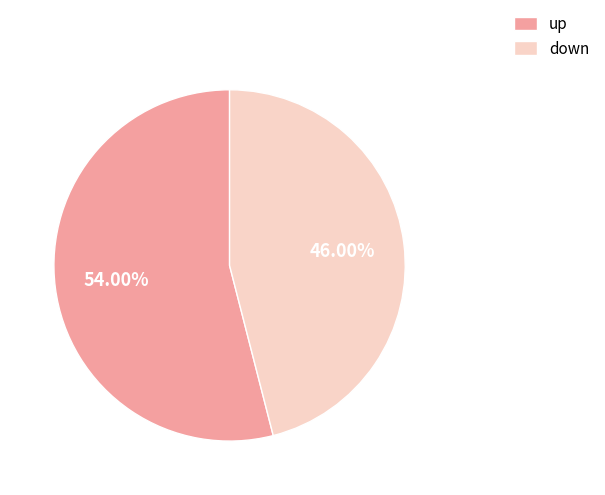

To the nearest percent, what percentage of the pie is down?

46%